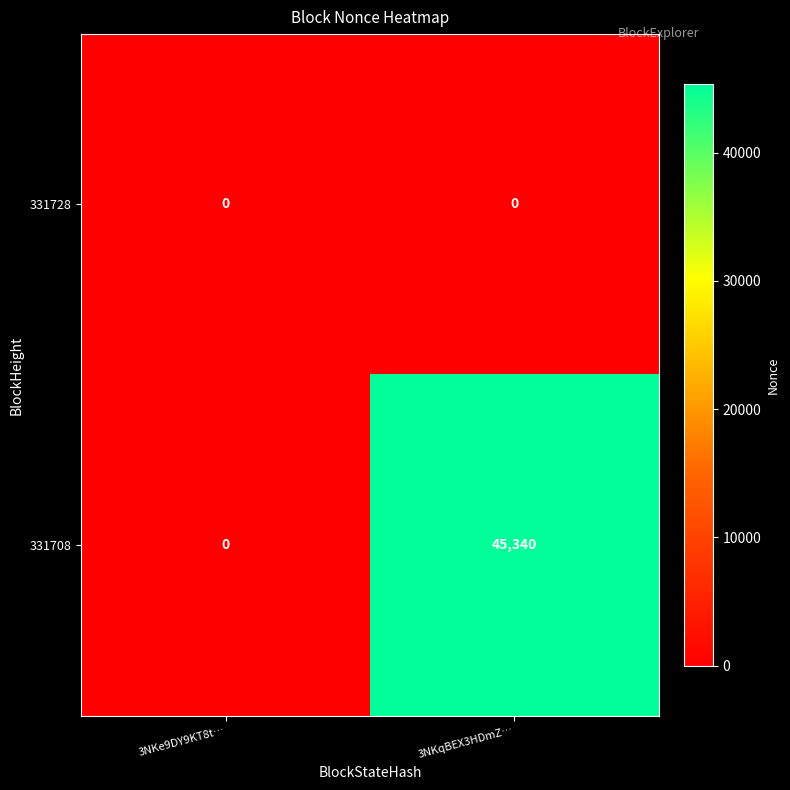

What is the approximate value of 331708 at 3NKqBEX3HDmZ…, to the nearest 10?

45340